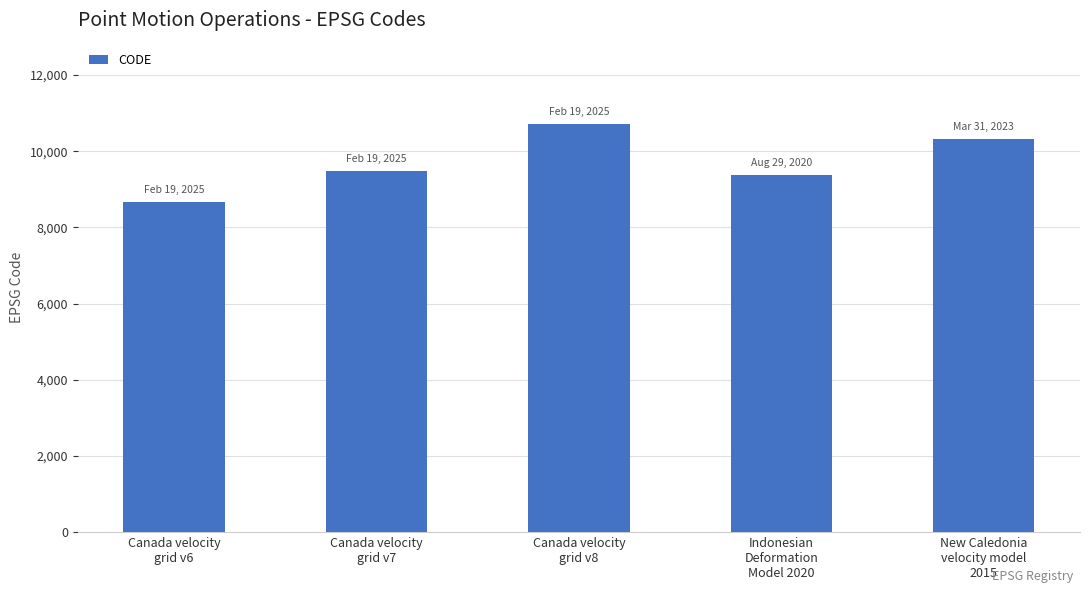

Rank the categories by value from lowest to highest.

Canada velocity
grid v6, Indonesian
Deformation
Model 2020, Canada velocity
grid v7, New Caledonia
velocity model
2015, Canada velocity
grid v8